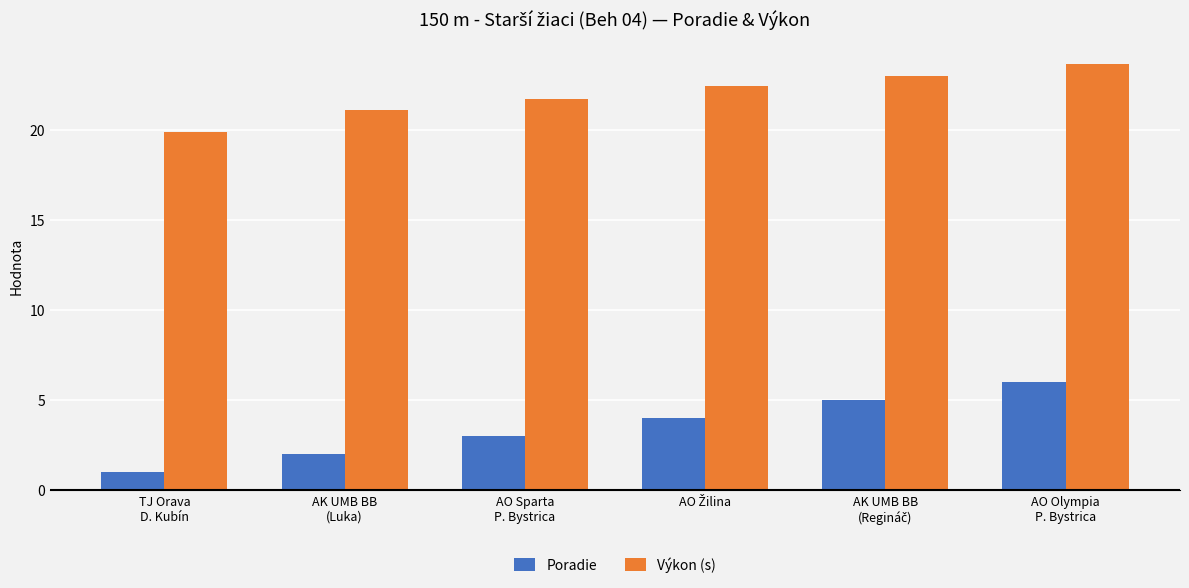

Which series has the largest total across all categories?

Výkon (s)